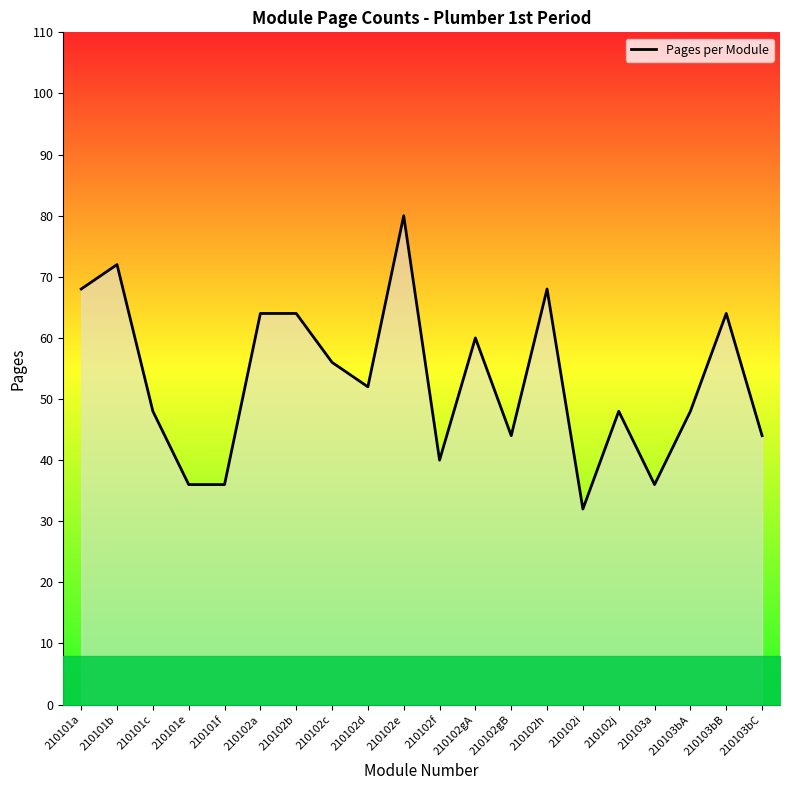

How many lines are shown in the chart?

1